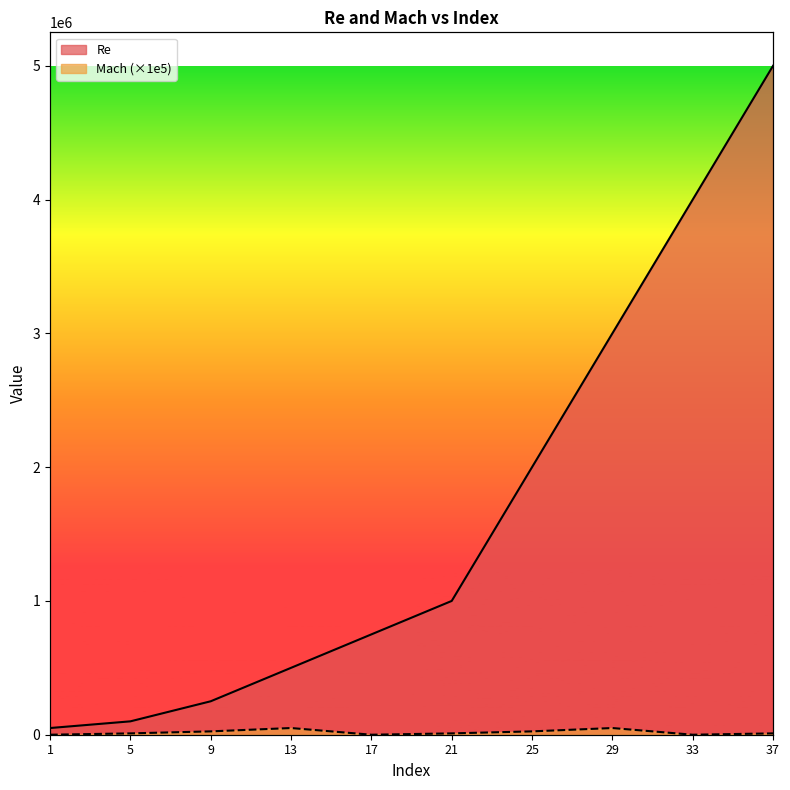

Which series changed the most between 1 and 21?

Re